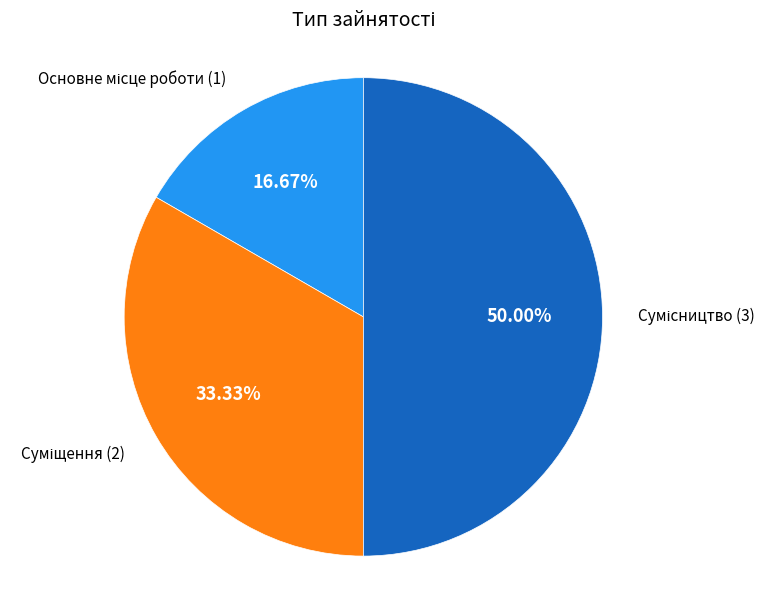

What is the smallest slice in the pie chart?

Основне місце роботи